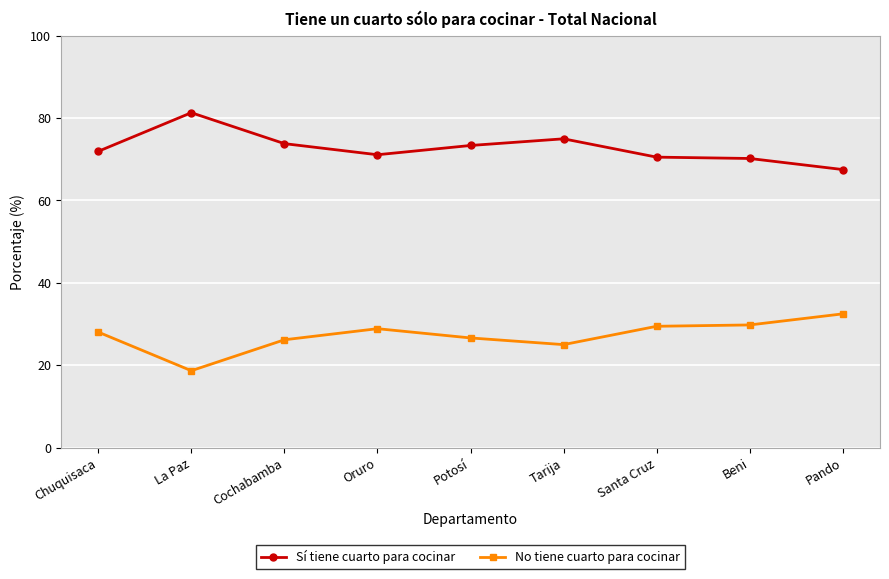

What is the average value of the No tiene cuarto para cocinar series?

27.3